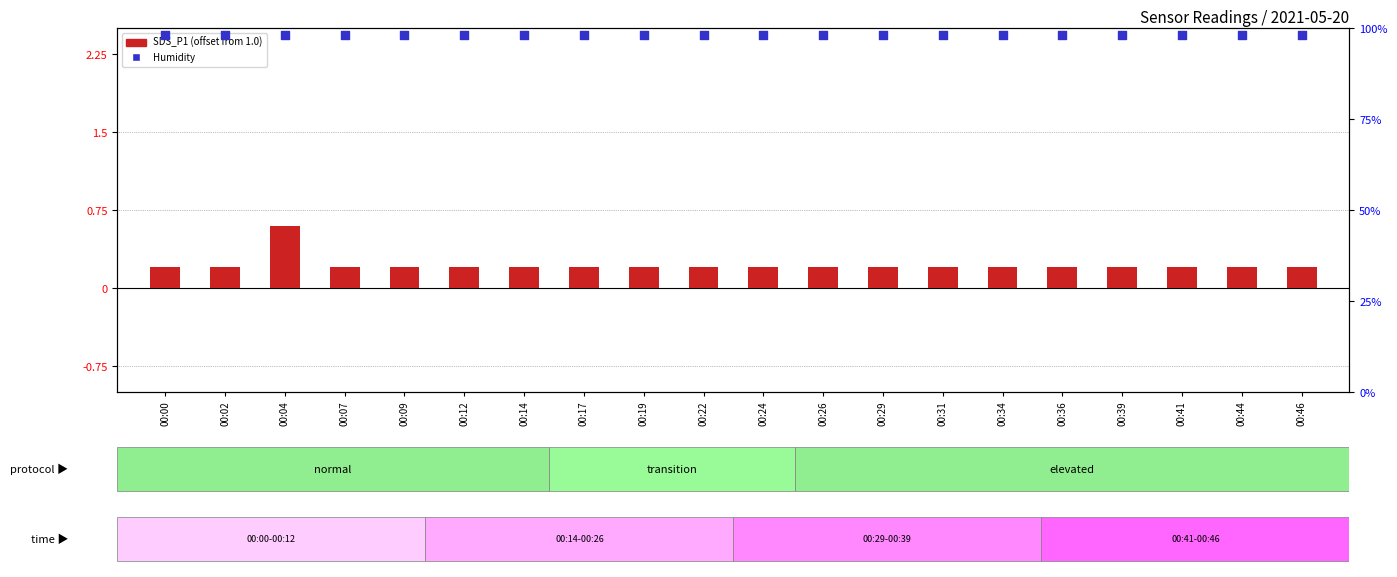

What is the total value across all series at 00:31?

98.2